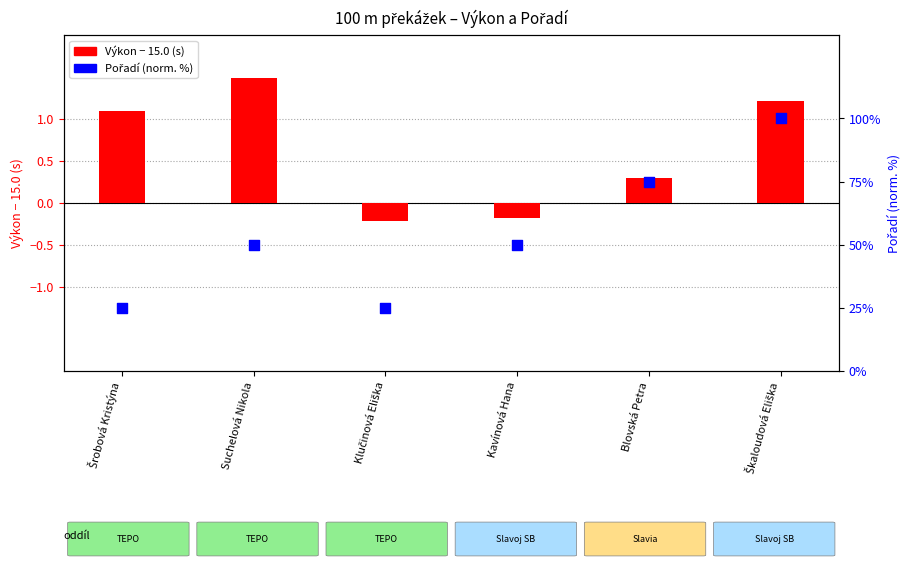

Which series contains the highest Y value?

Pořadí (norm.)